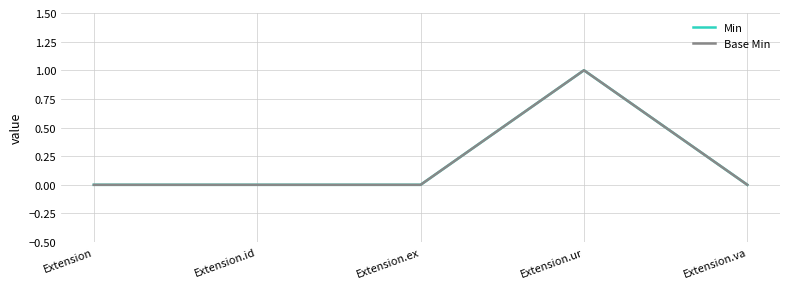

Does the chart have visible grid lines?

Yes